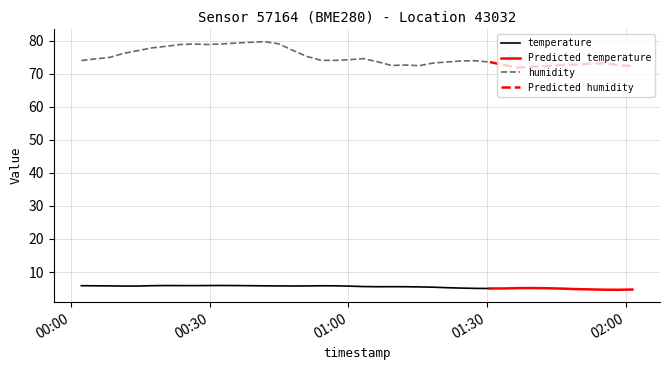

At how many categories does at least one series exceed 24?

40